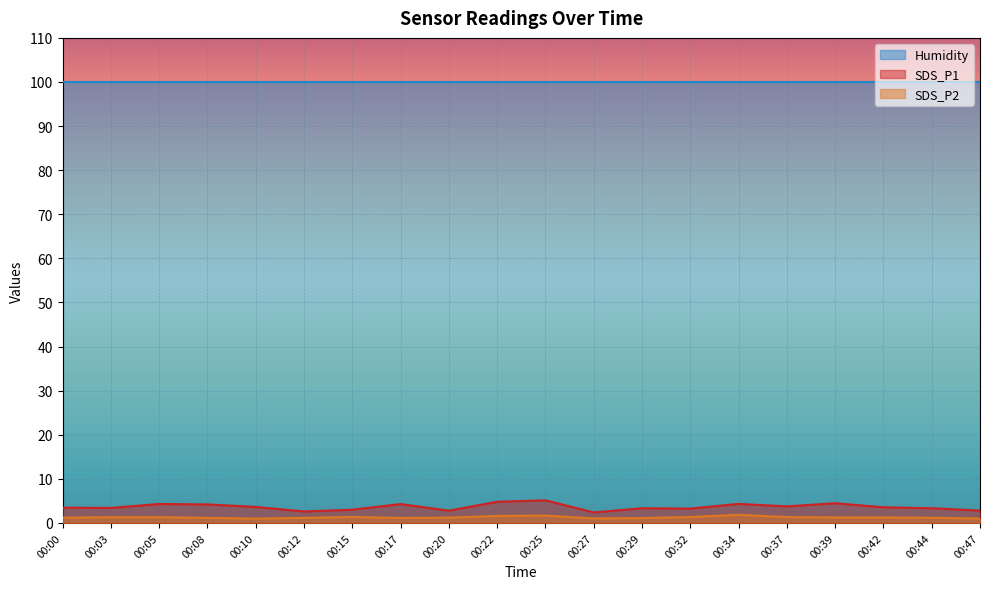

What is the difference between the highest and lowest values at 00:25?

98.2